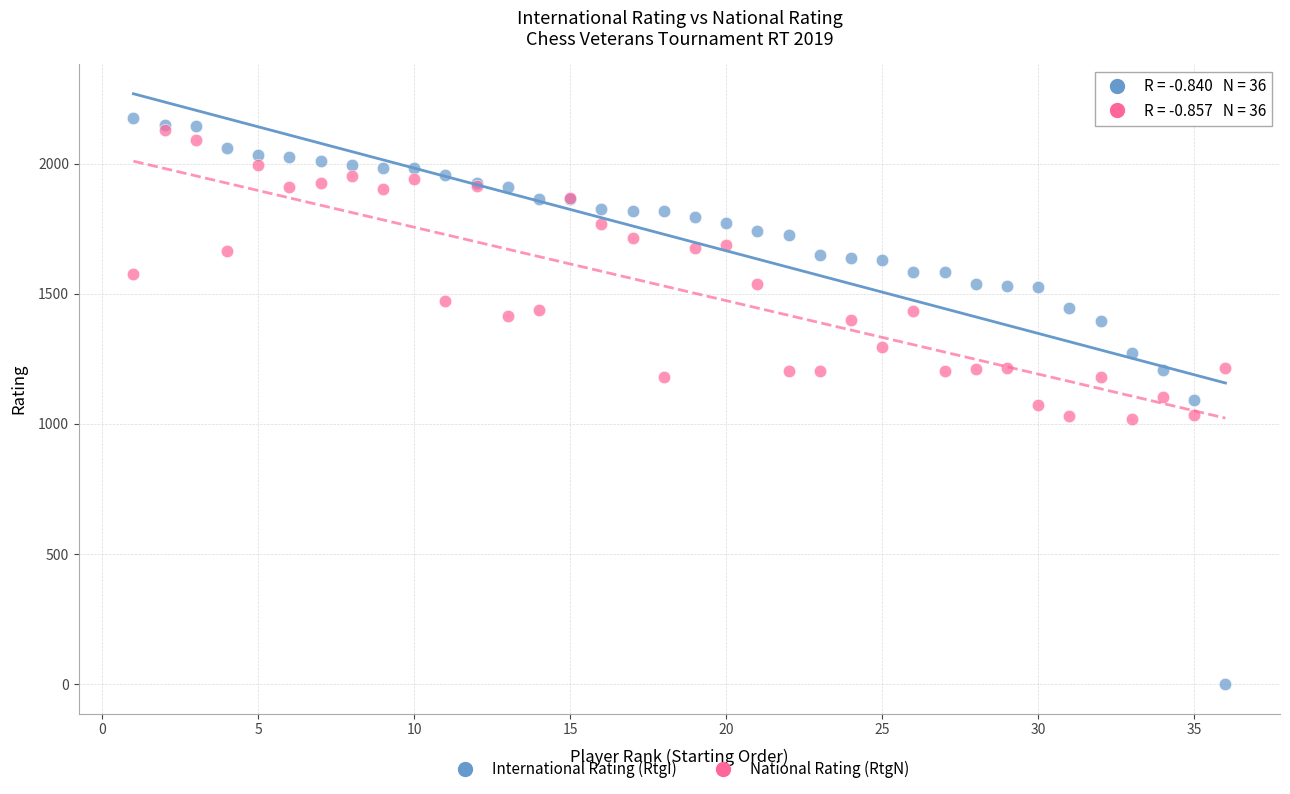

What are all the series names shown in the legend?

International Rating (RtgI), National Rating (RtgN)